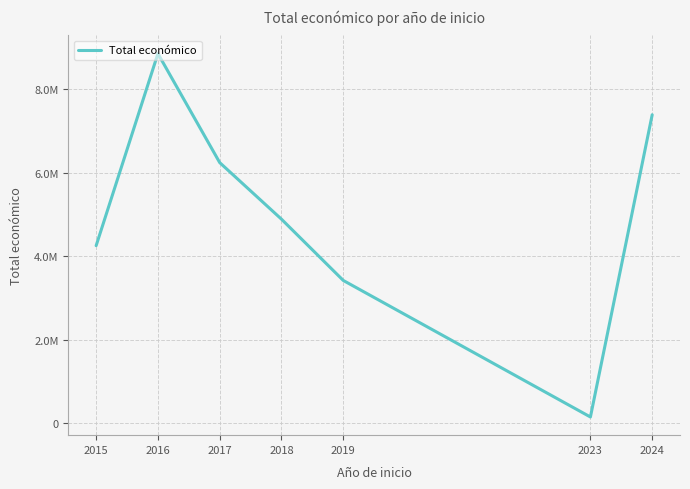

Does the chart have visible grid lines?

Yes